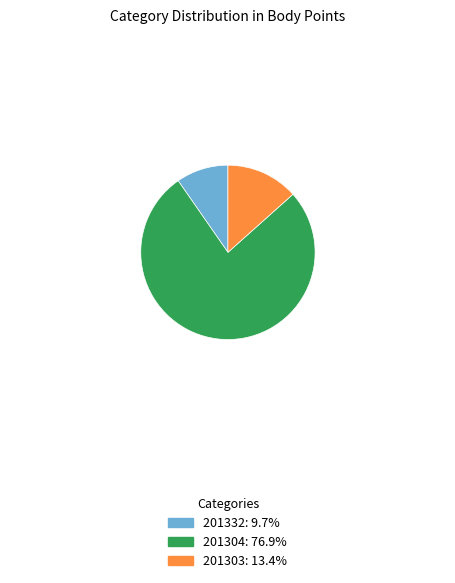

True or false: 201332 accounts for 10% of the total.

True